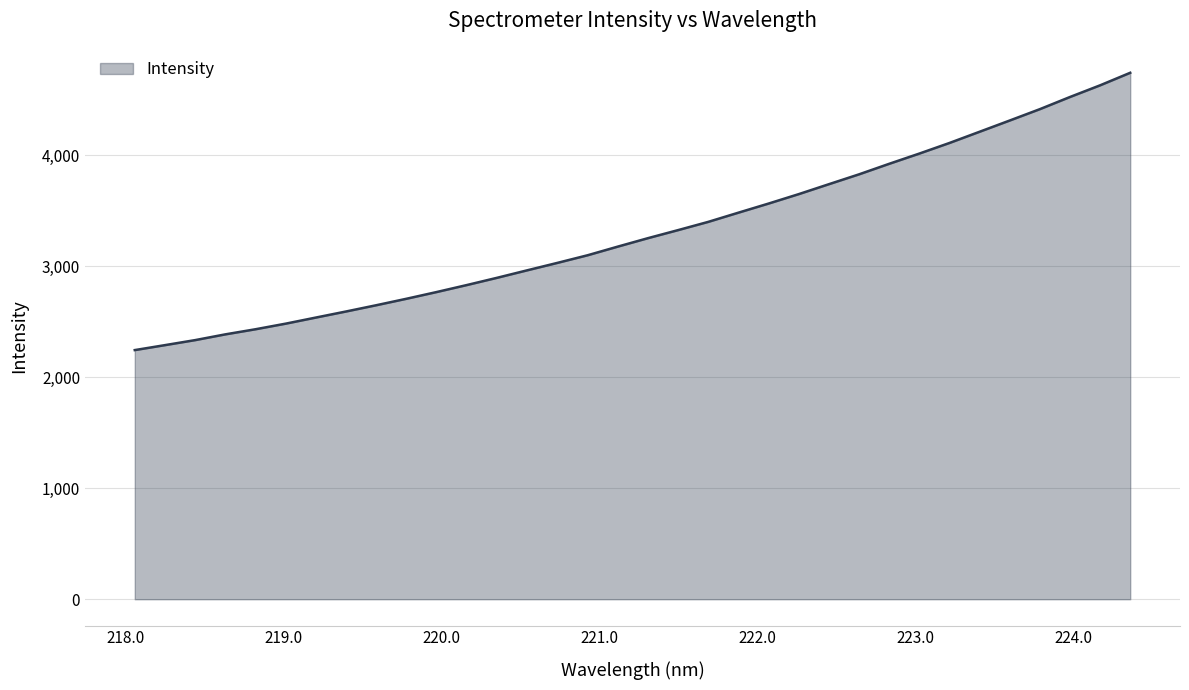

What is the maximum value shown in the chart?

4742.4